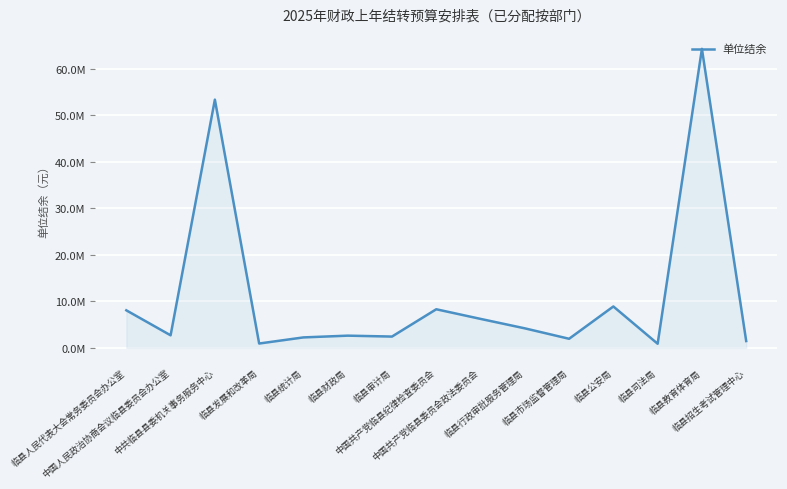

What is the label of the 7th point from the right?

中国共产党临县委员会政法委员会